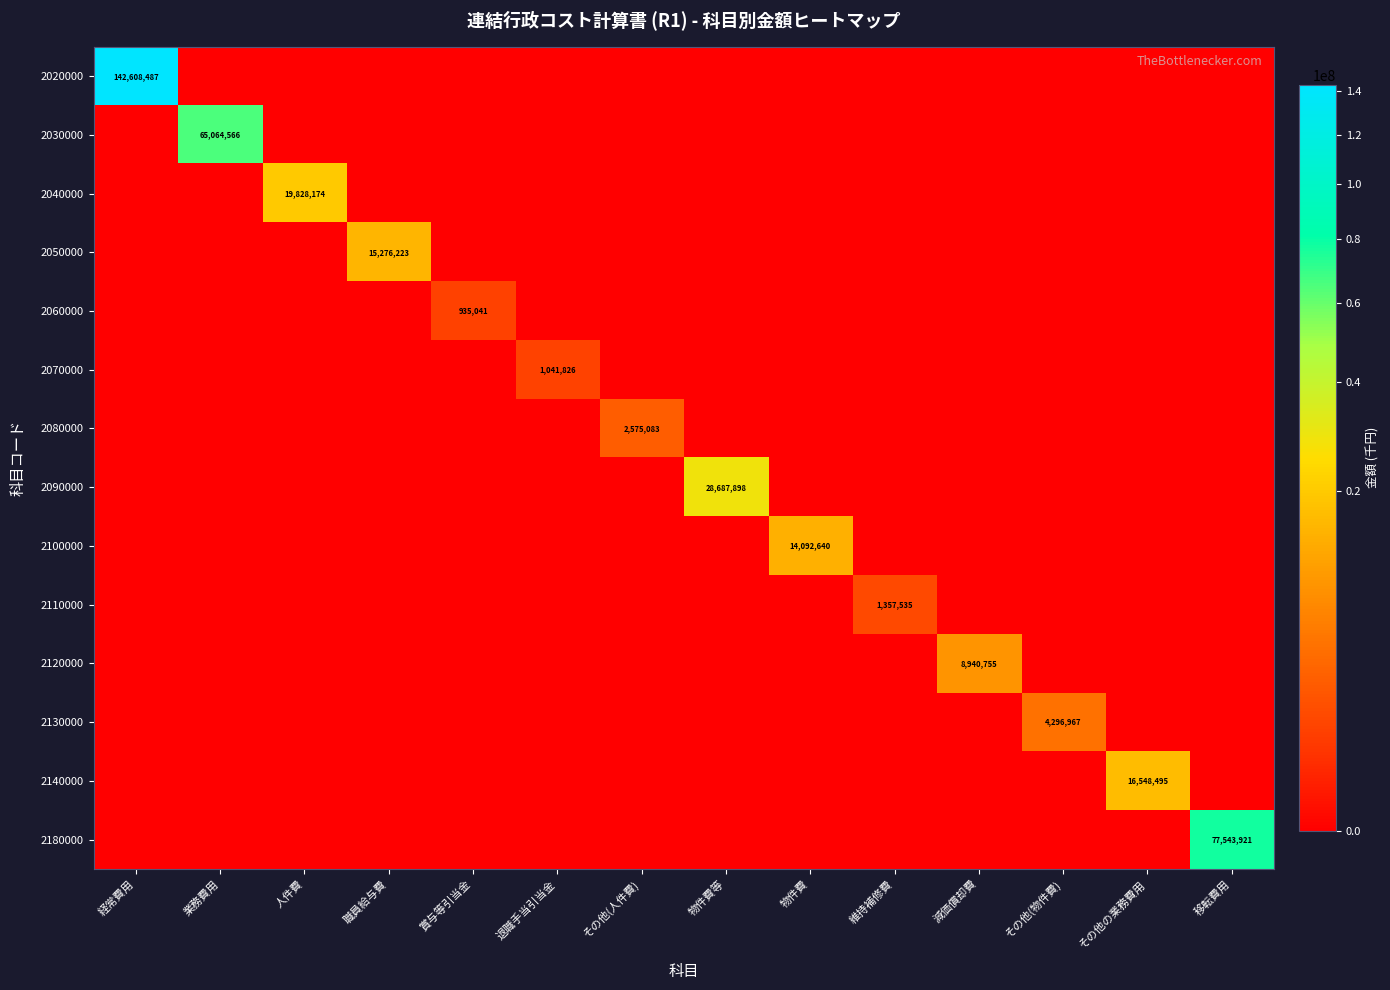

Which series has the largest total across all categories?

2020000